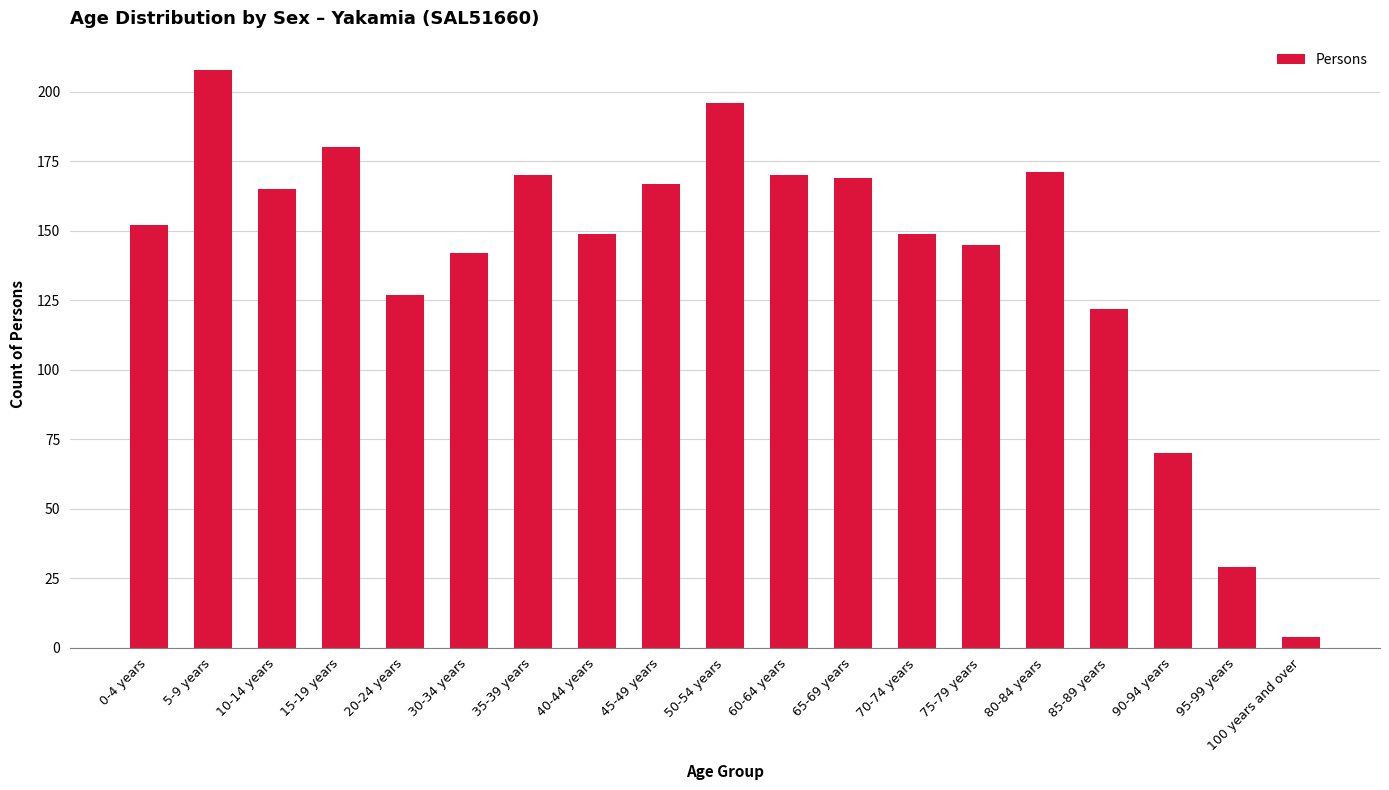

How many data points are less than 152?

9